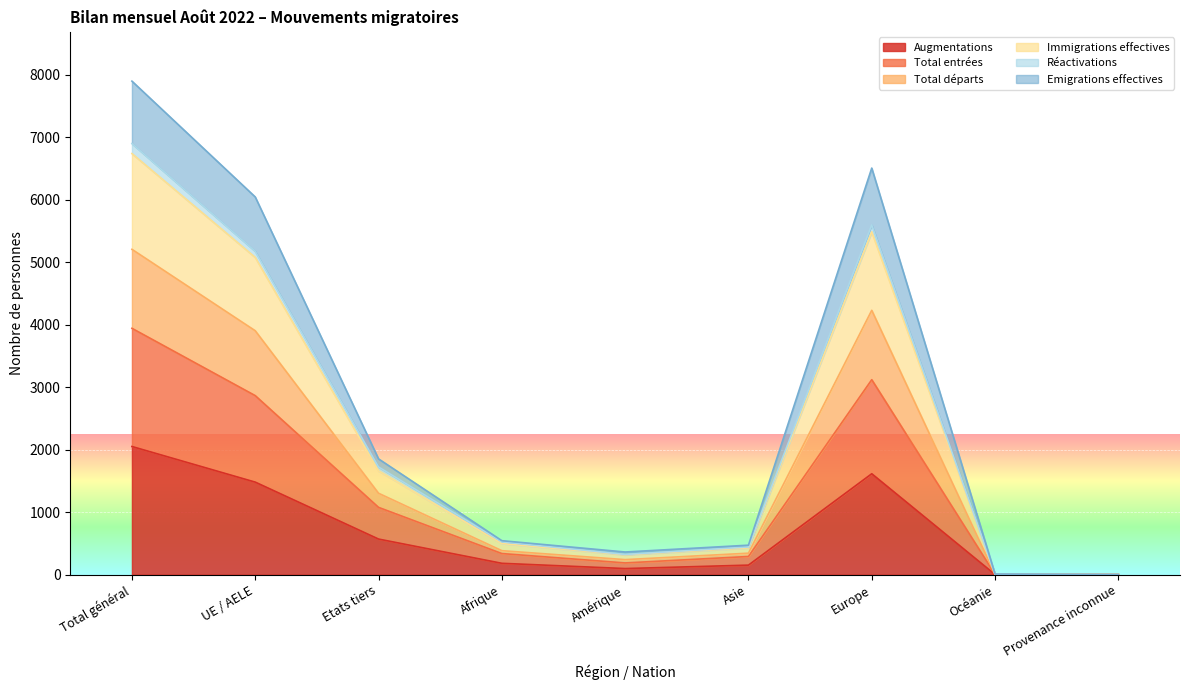

True or false: Augmentations has a value of 2602 at UE / AELE.

False